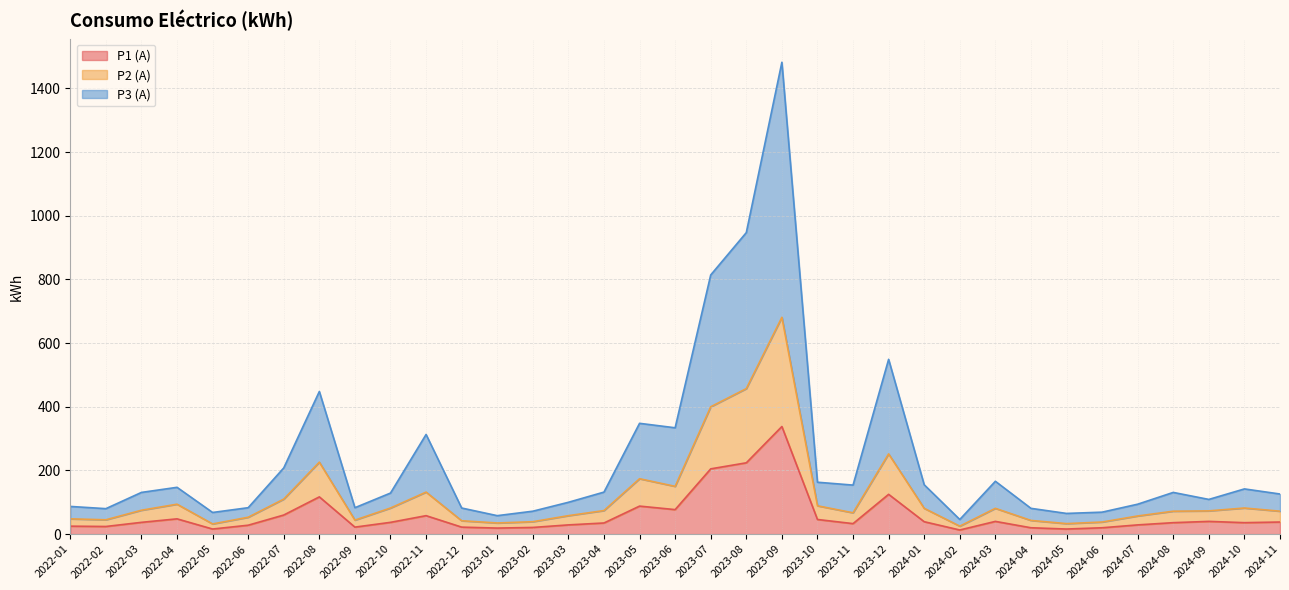

What is the value of the P2 (A) point at the 7th from the left?

110